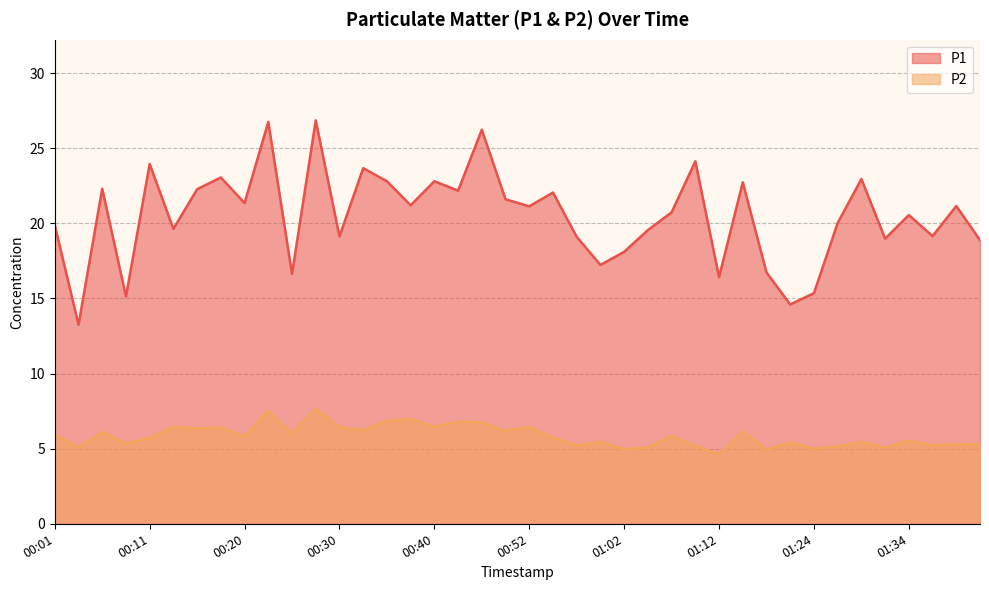

Rank the series by their maximum value, from lowest to highest.

P2, P1